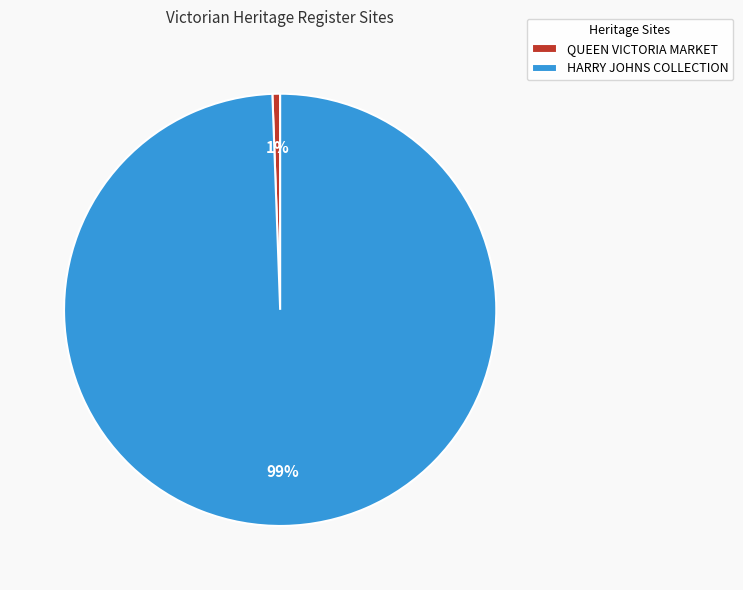

Which category has the smallest portion of the pie?

QUEEN VICTORIA MARKET